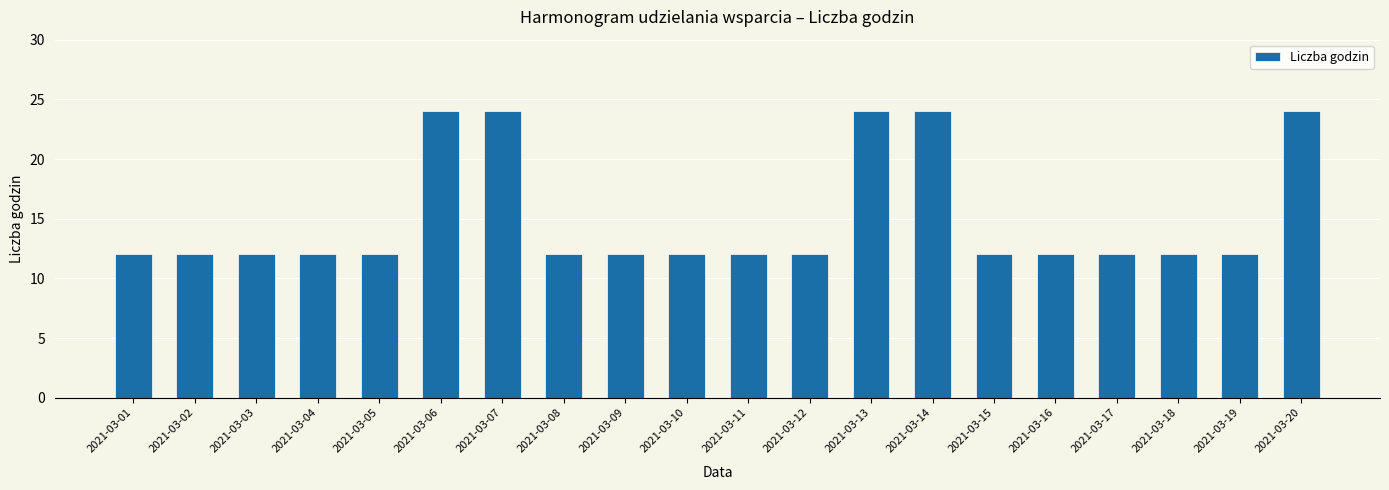

What is the average value?

15